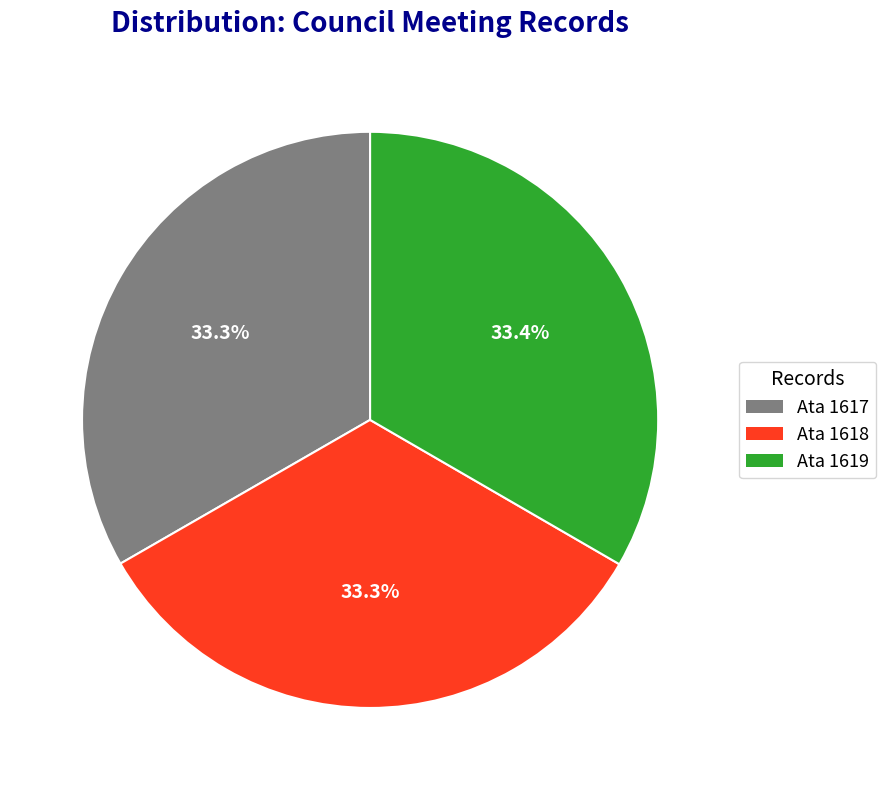

What percentage do Ata 1619 and Ata 1617 together represent?

66.7%